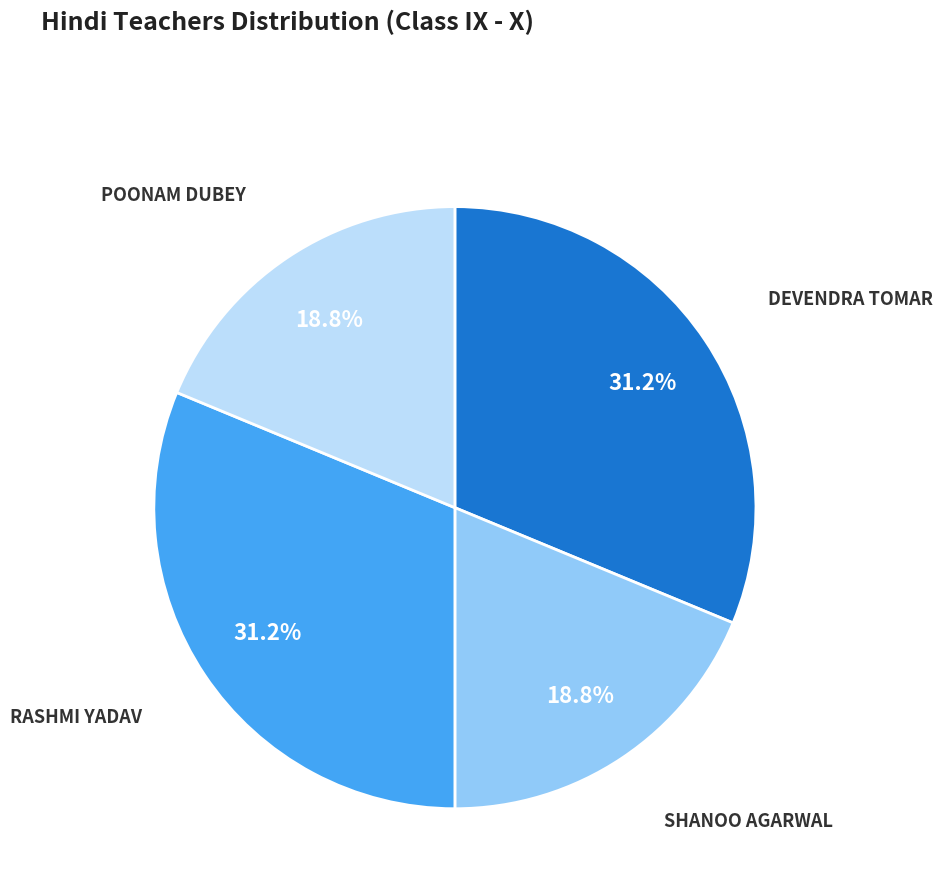

How many slices are in this pie chart?

4